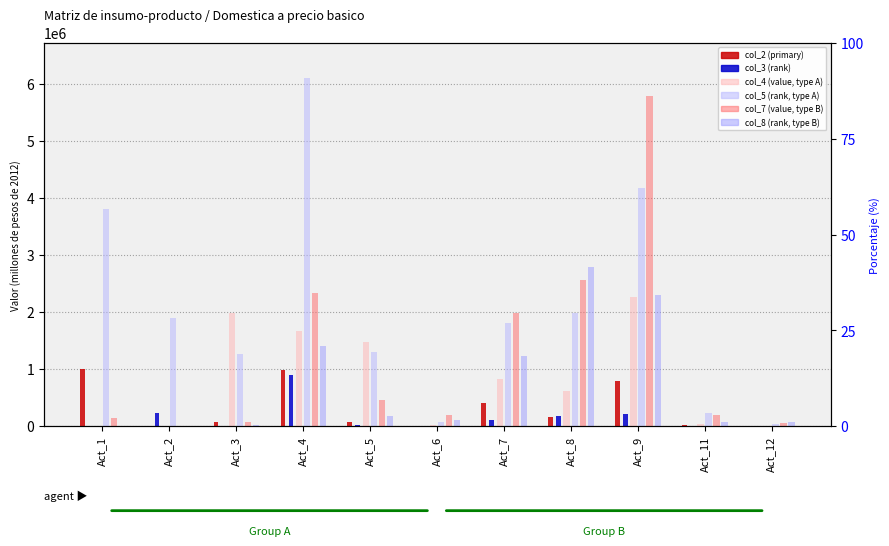

Reading left to right, list all the values displayed in this chart.

col_2: Act_1=1013181.6	Act_2=0.6	Act_3=74233.0	Act_4=979724.3	Act_5=73784.7	Act_6=13359.7	Act_7=401545.3	Act_8=165666.0	Act_9=789334.5	Act_11=20229.7	Act_12=2570.2
col_3: Act_1=353.1	Act_2=238624.9	Act_3=2817.5	Act_4=898849.6	Act_5=15608.8	Act_6=4831.3	Act_7=111913.2	Act_8=184889.2	Act_9=216455.3	Act_11=5725.9	Act_12=3436.4
col_4: Act_1=2185.5	Act_2=85.0	Act_3=1981506.0	Act_4=1663021.5	Act_5=1473793.8	Act_6=18589.1	Act_7=830792.6	Act_8=612457.1	Act_9=2272953.8	Act_11=48292.6	Act_12=11792.7
col_5: Act_1=3819179.9	Act_2=1905489.3	Act_3=1268830.1	Act_4=6115543.6	Act_5=1308907.1	Act_6=76406.9	Act_7=1812914.3	Act_8=1978652.9	Act_9=4177020.1	Act_11=224874.4	Act_12=37792.5
col_7: Act_1=144683.1	Act_2=8959.6	Act_3=75775.1	Act_4=2335358.7	Act_5=455017.6	Act_6=190207.0	Act_7=1984403.6	Act_8=2567334.9	Act_9=5784988.1	Act_11=197713.6	Act_12=56724.7
col_8: Act_1=0.0	Act_2=150.6	Act_3=22888.8	Act_4=1405020.2	Act_5=181325.6	Act_6=105492.5	Act_7=1232091.7	Act_8=2798854.5	Act_9=2302076.1	Act_11=73723.2	Act_12=75887.9